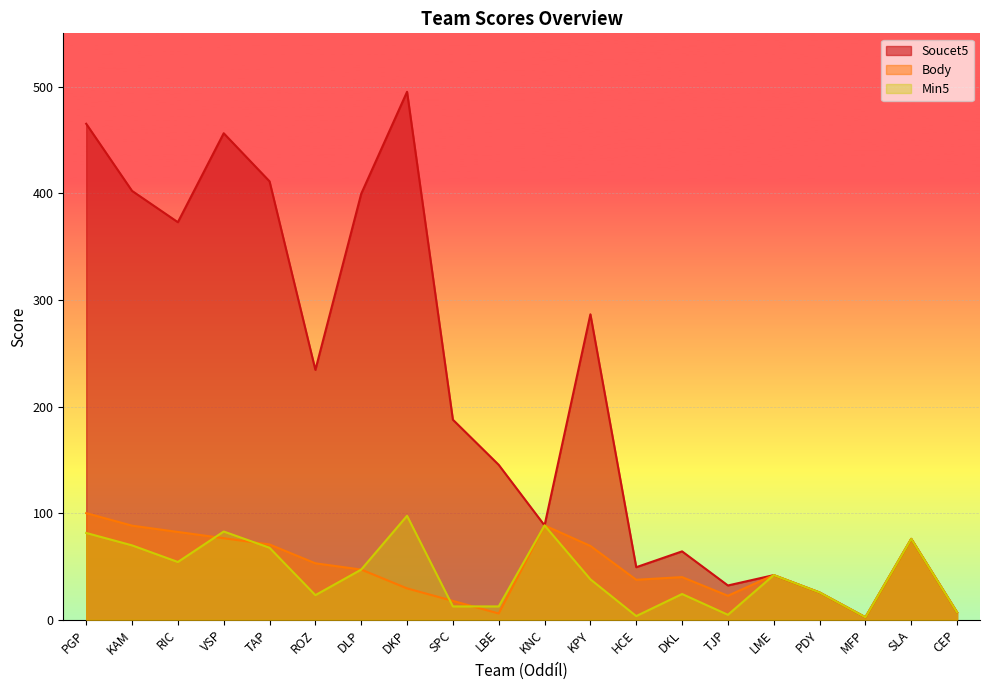

Between SPC and CEP, which series saw the biggest shift?

Soucet5